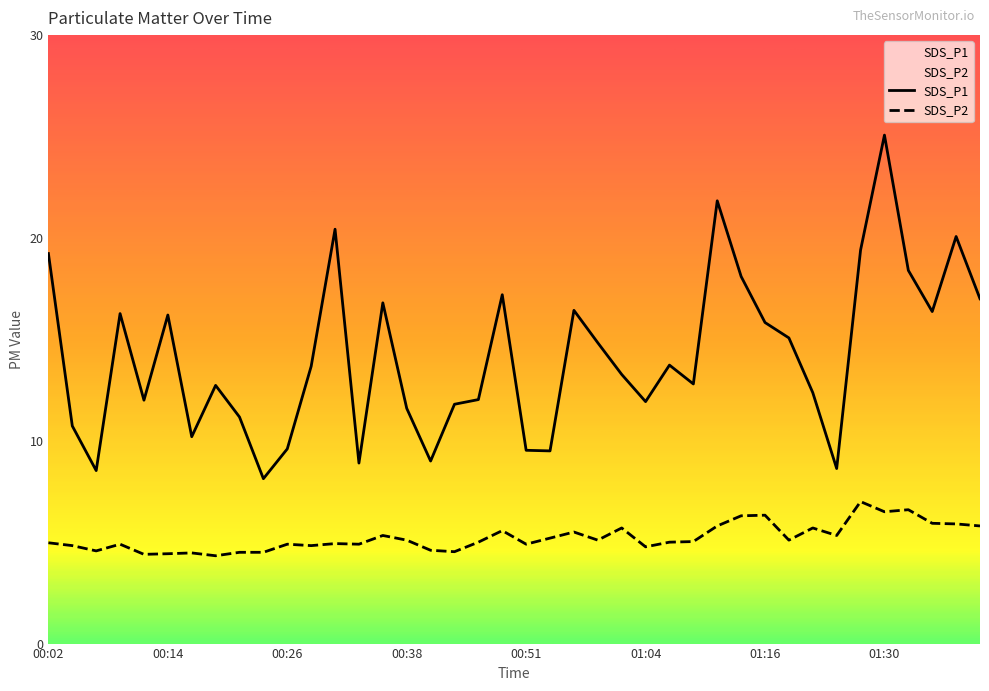

What is the total value across all series at 00:38?

16.7